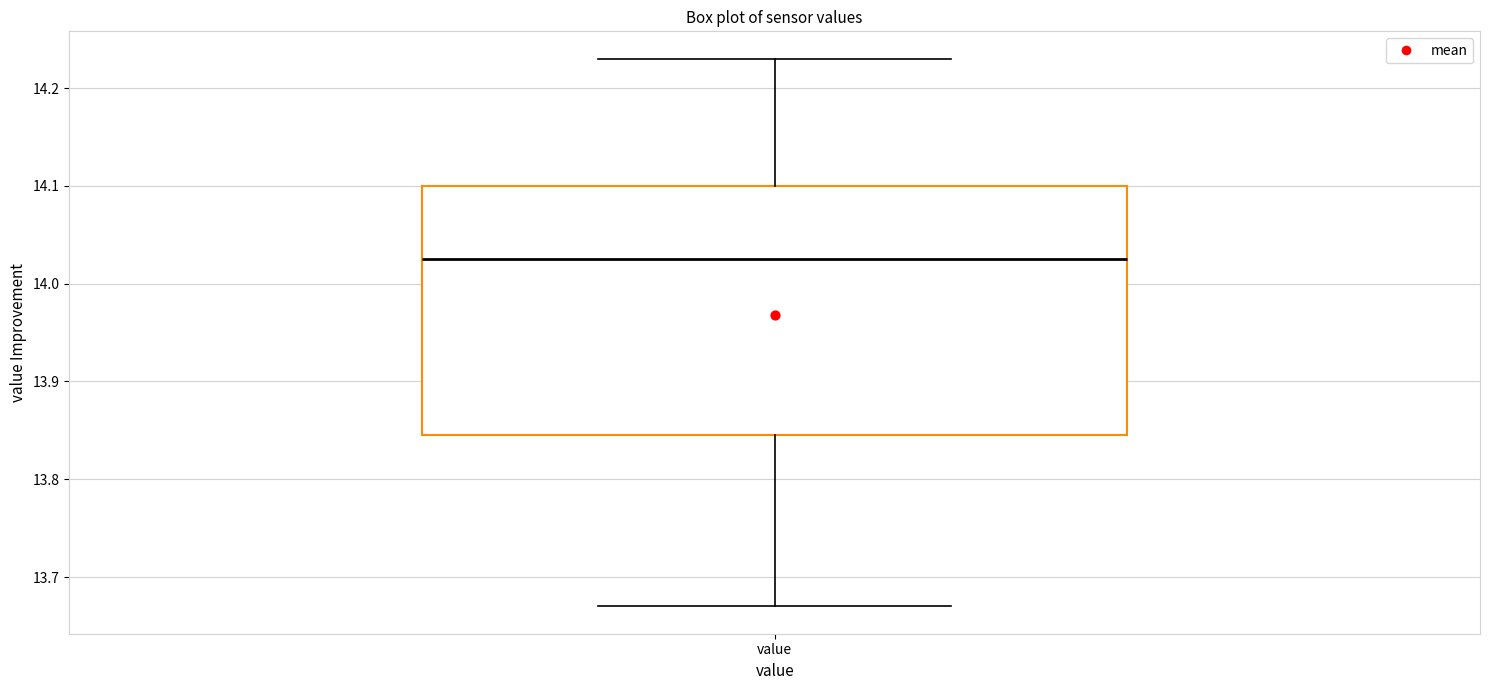

Read this box plot against the y-axis: the position of the median line, the range covered by the box, and the ends of both whiskers. The values are not printed on the chart, so give them approximately, as read against the axis.

median 14.03, box 13.85 to 14.10, whiskers 13.67 to 14.23